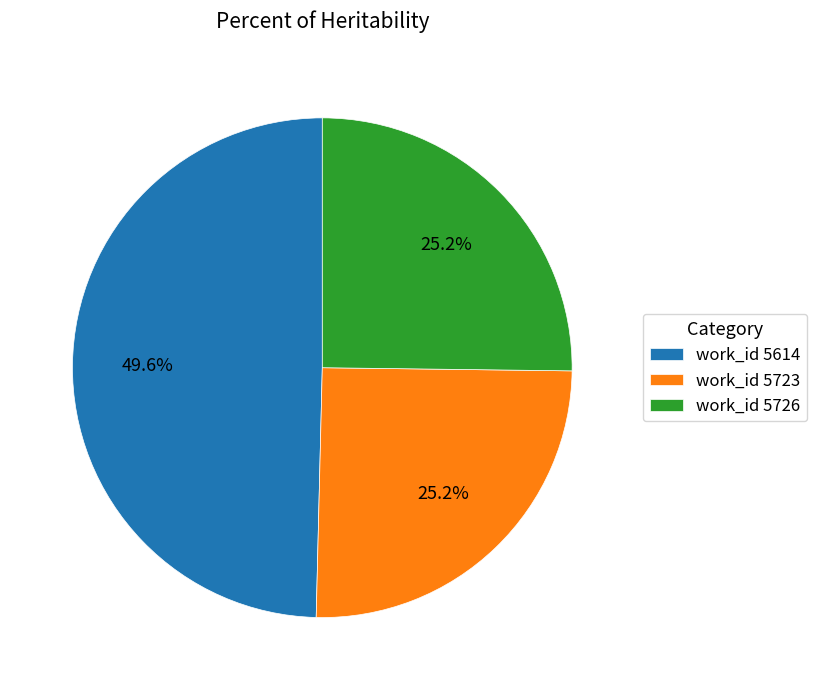

How many slices are in this pie chart?

3